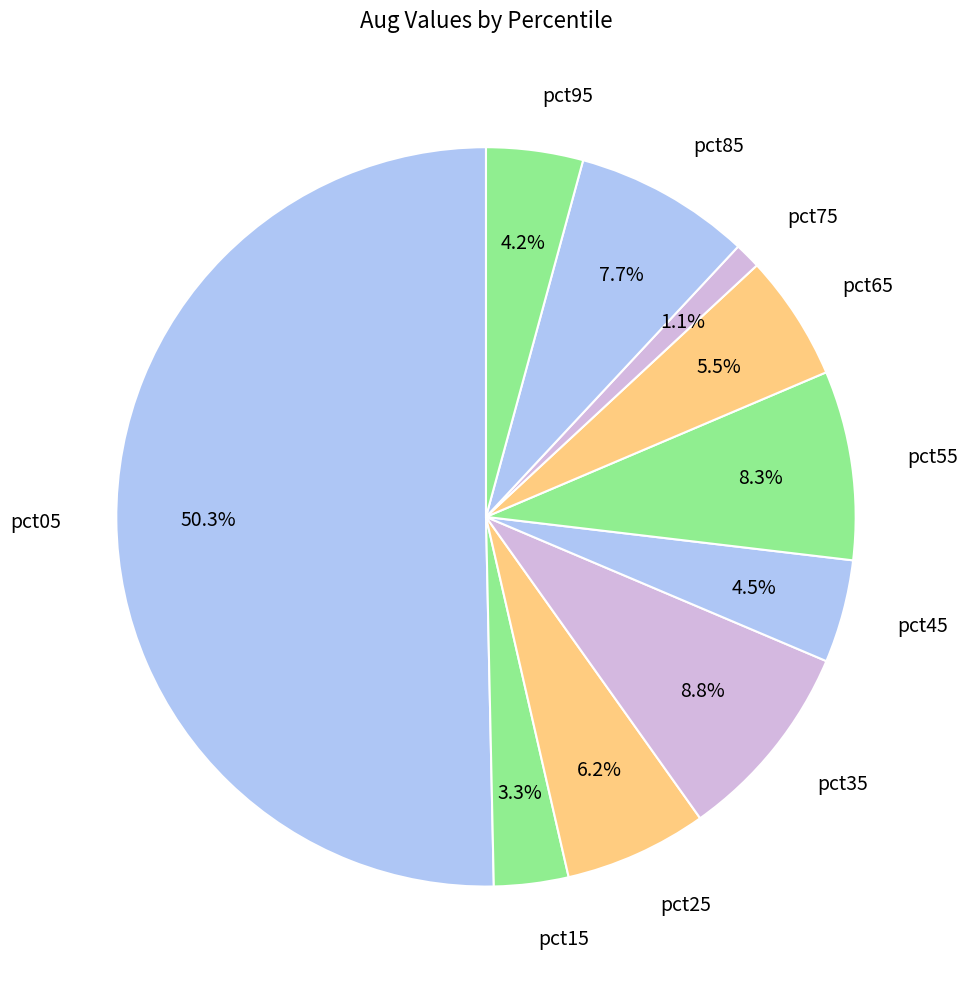

To the nearest percent, what percentage of the pie is pct95?

4%